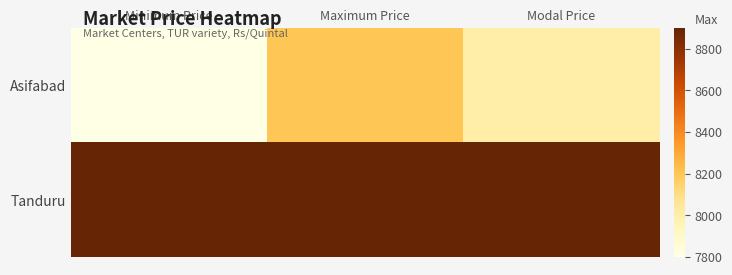

At how many categories does at least one series exceed 8067?

3